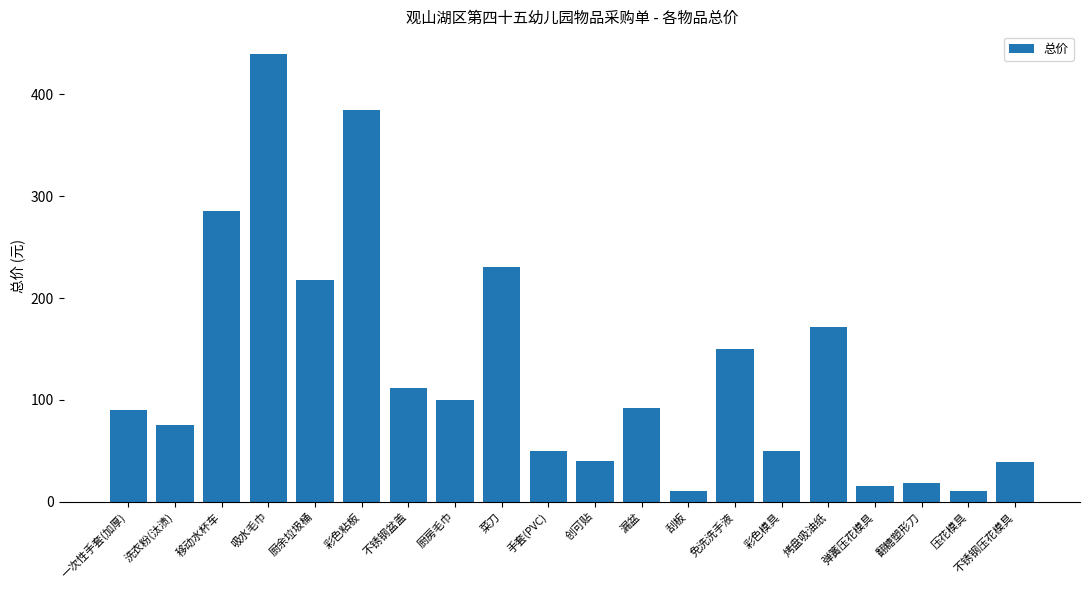

At which label does the data first exceed 92?

移动水杯车